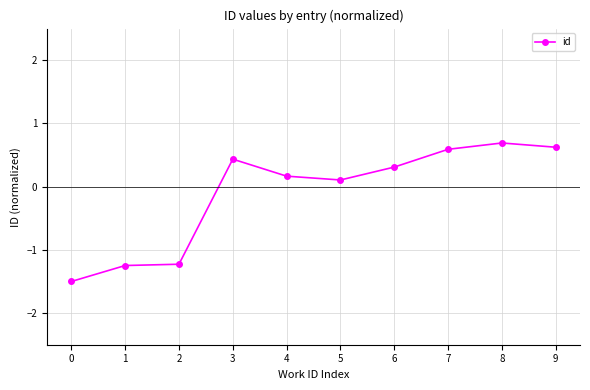

True or false: there are more than 0 points higher than both neighbors.

True